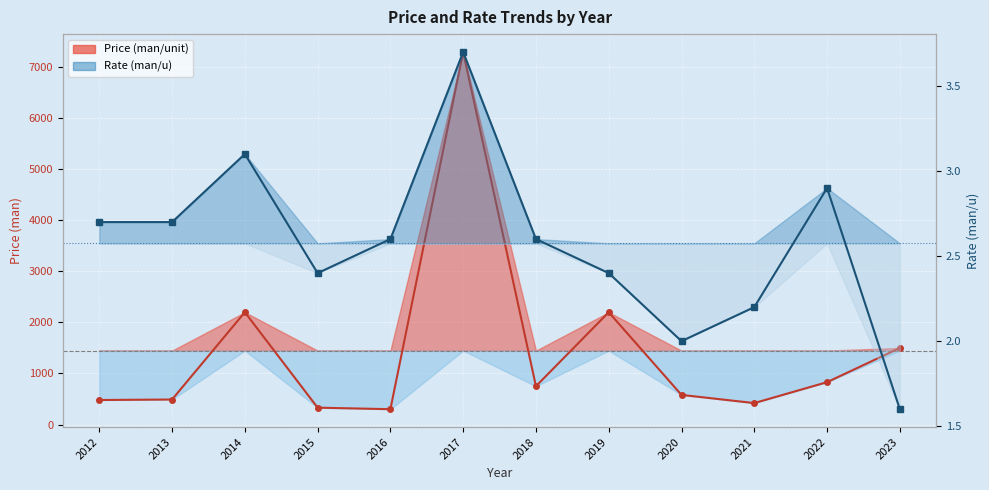

Which series changed the most between 2016 and 2019?

Price (man/unit)